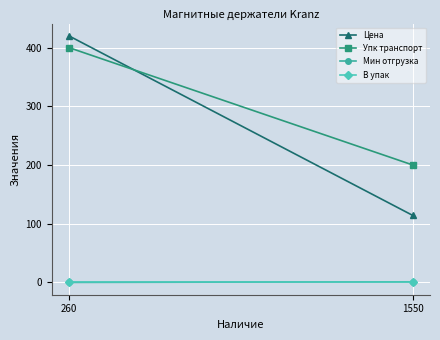

Count the number of categories in the chart.

2